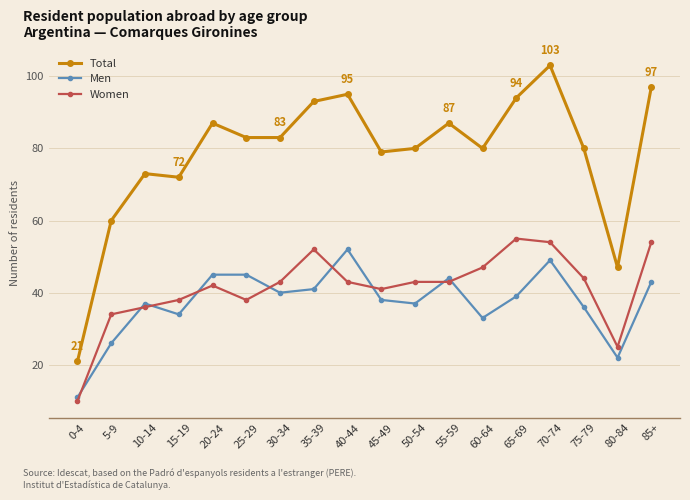

What is the sum of the Total values at 0-4 and 20-24?

108